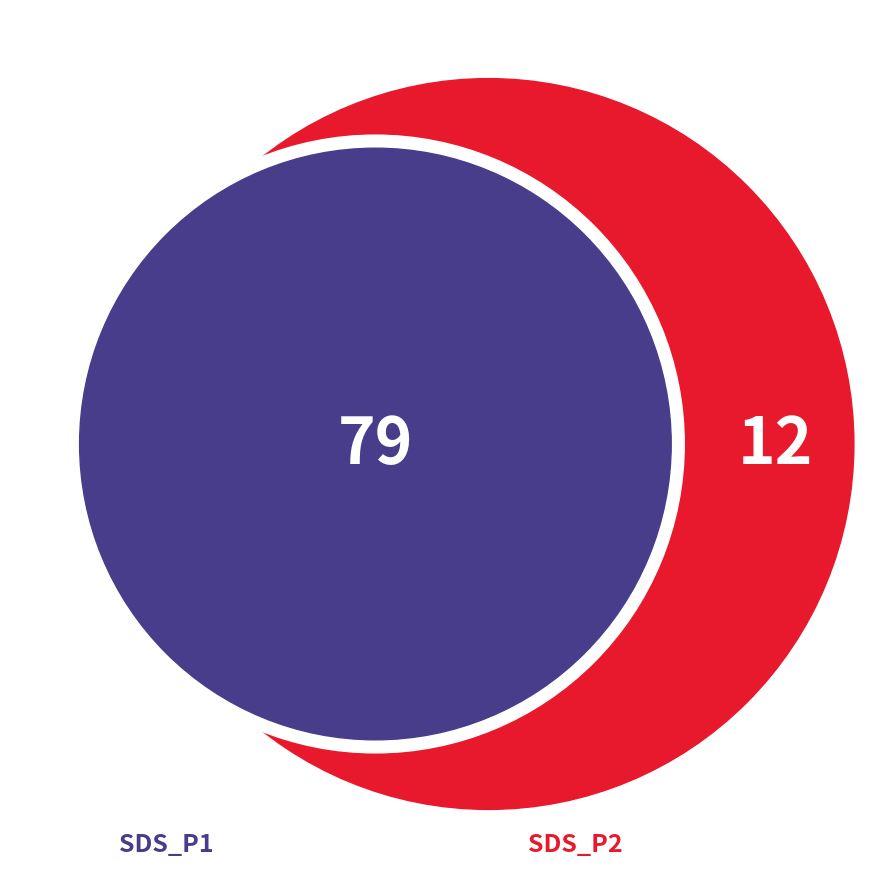

To the nearest percent, what is the combined percentage of SDS_P2 and SDS_P1?

100%